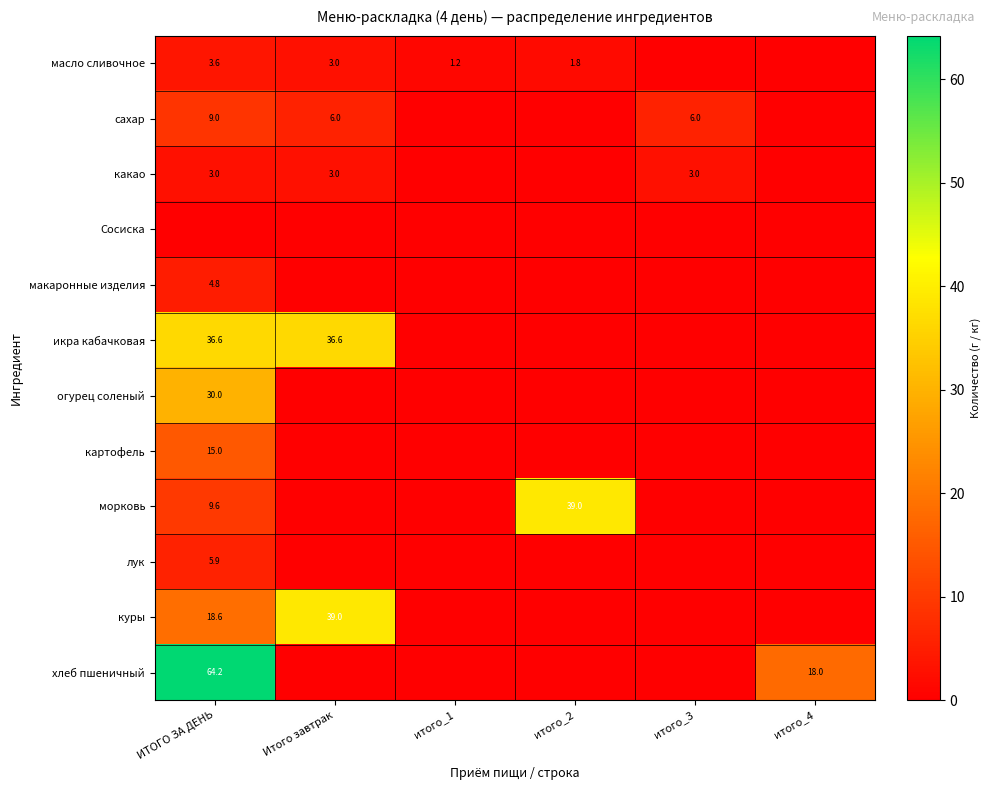

The value of хлеб пшеничный at итого_4 is 8.3. True or false?

False